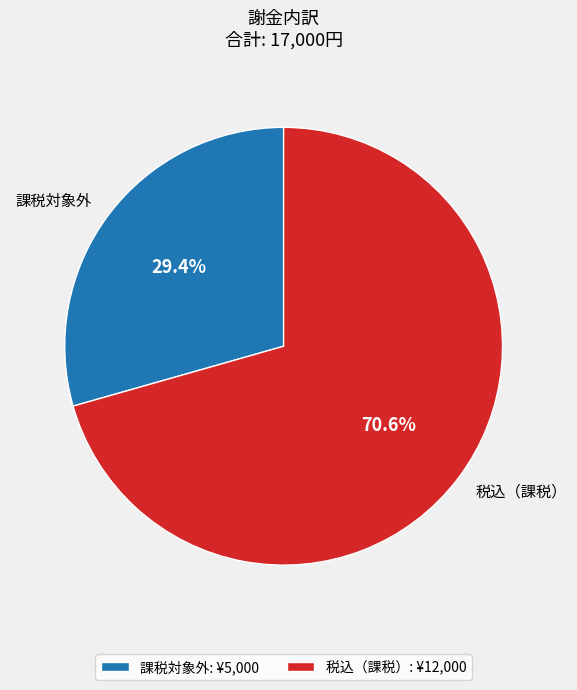

How many slices are in this pie chart?

2